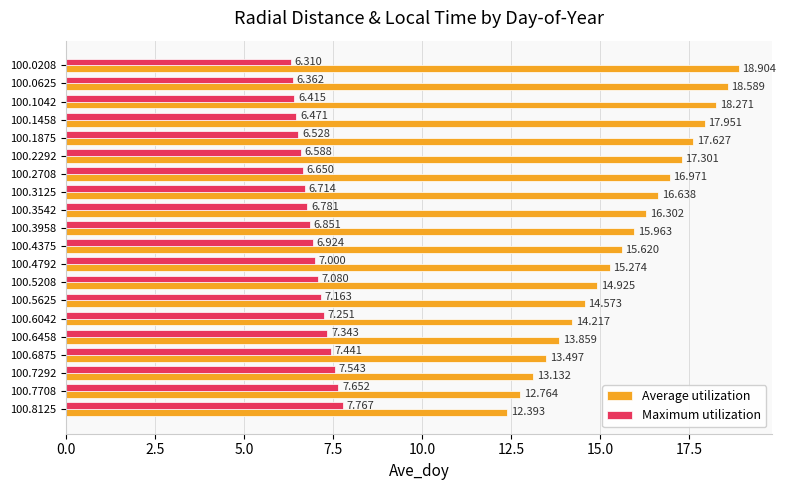

Which series has the largest total across all categories?

Average utilization